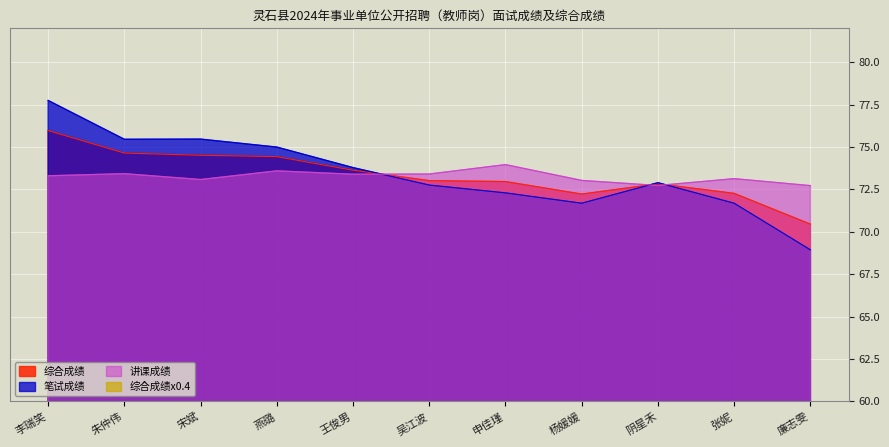

True or false: 笔试成绩 has a value of 20.1 at 吴江波.

False